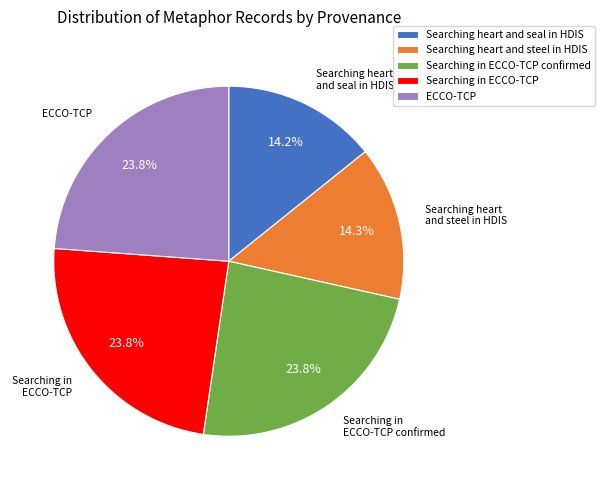

What is the ratio of the value at Searching in ECCO-TCP confirmed to the value at Searching heart and seal in HDIS?

1.7